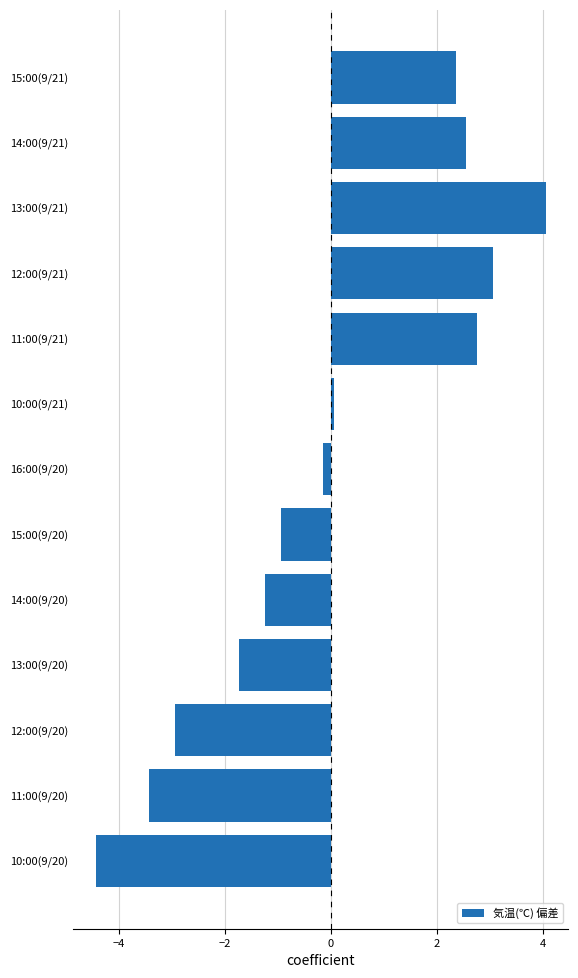

At which category does the chart reach its peak across all series?

13:00(9/21)